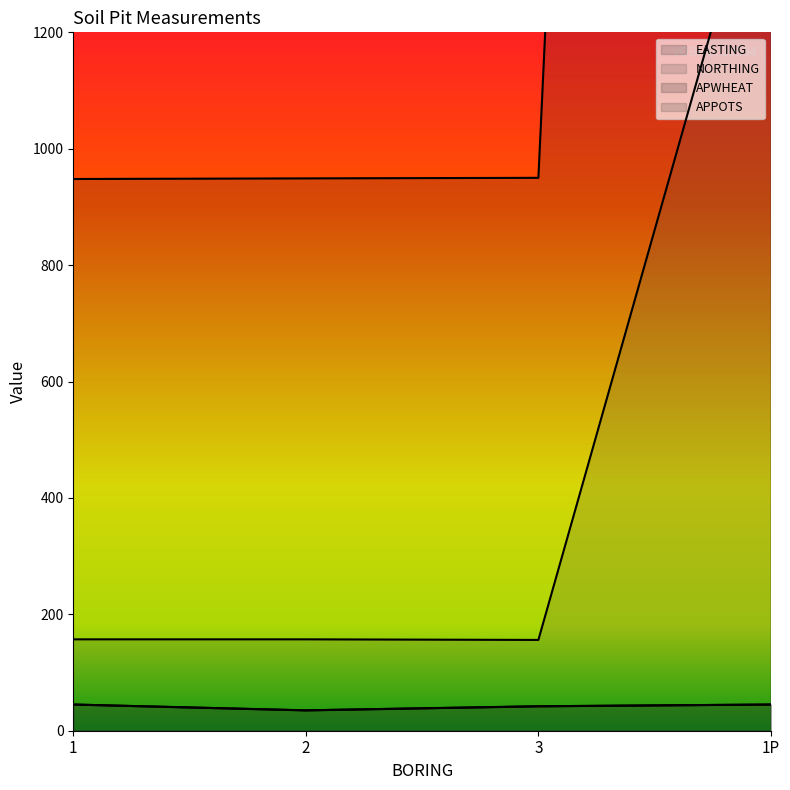

True or false: APPOTS has more than 2 points higher than both neighbors.

False